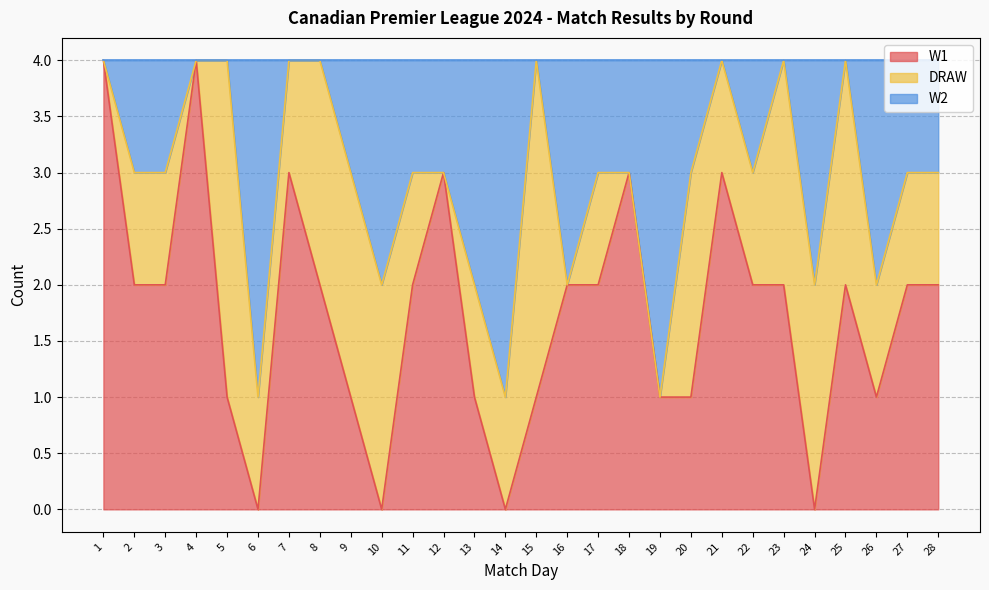

Is it true that W1 equals 3 at 8?

False